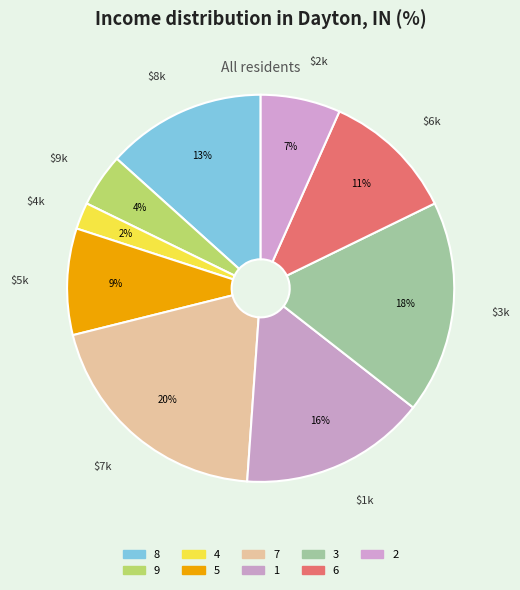

Is 3 the majority of the pie?

No